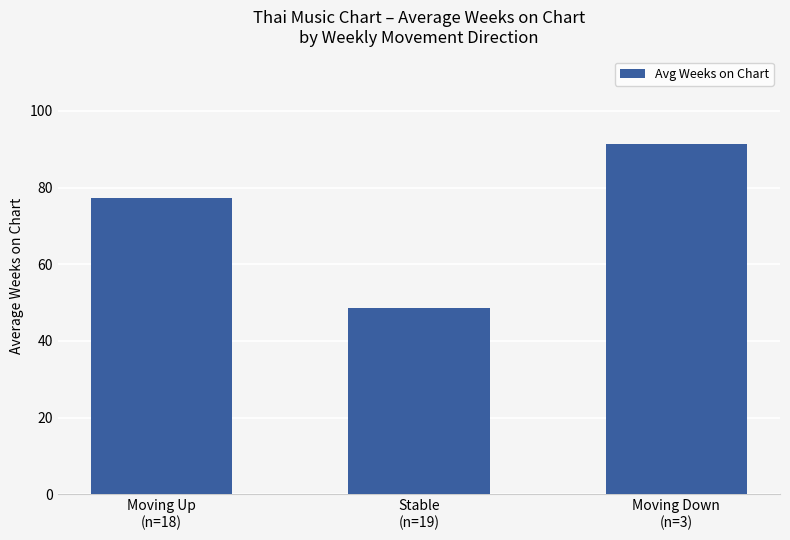

At which category does the chart reach its minimum across all series?

Stable
(n=19)